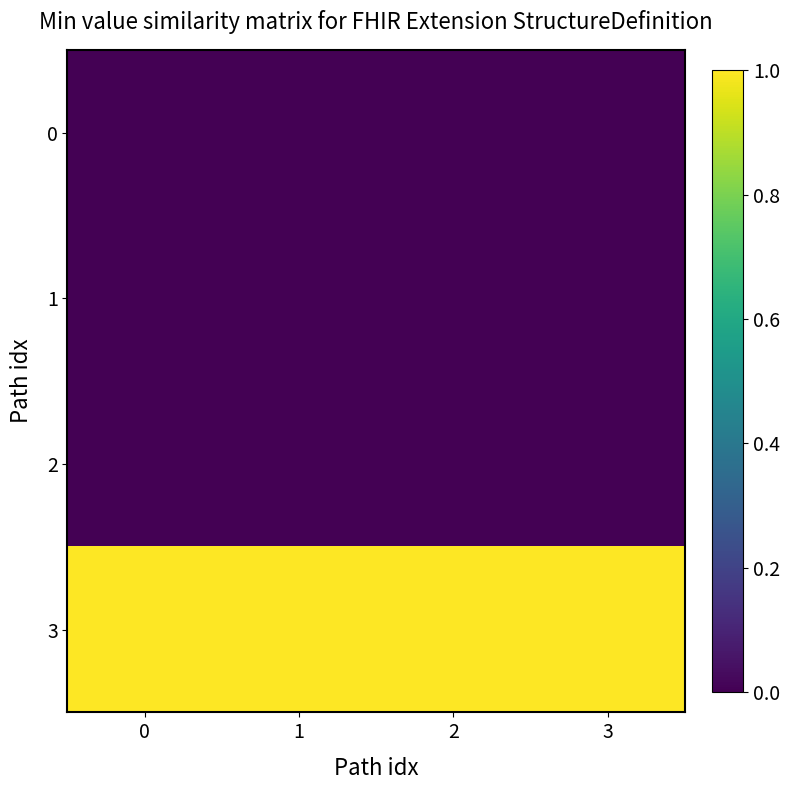

Reading left to right, list all the values displayed in this chart.

0: 0=0	1=0	2=0	3=0
1: 0=0	1=0	2=0	3=0
2: 0=0	1=0	2=0	3=0
3: 0=1	1=1	2=1	3=1